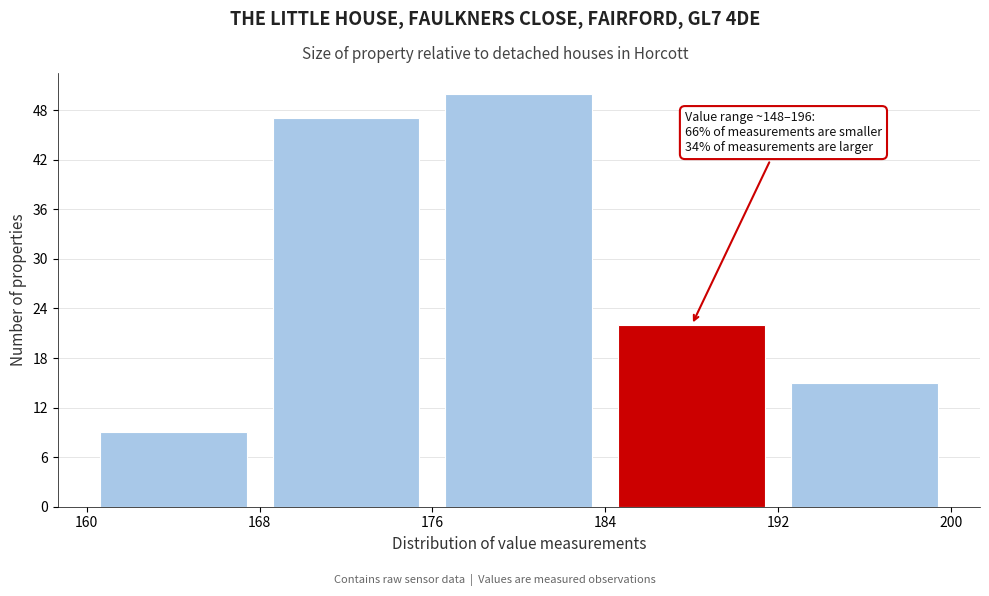

Over which range of the x-axis is the bar tallest?

176 to 184